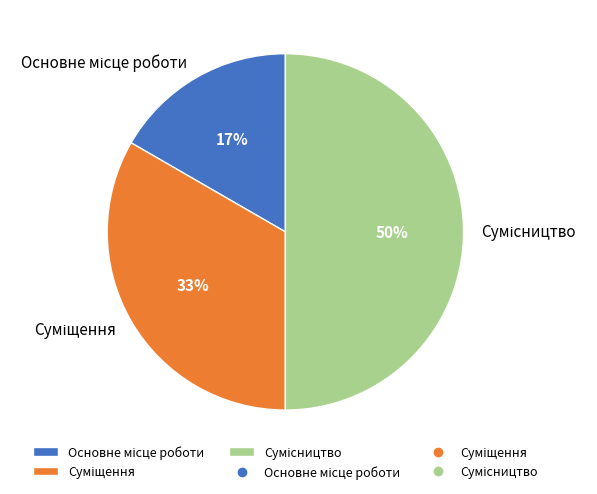

To the nearest percent, what is the average slice percentage?

33%